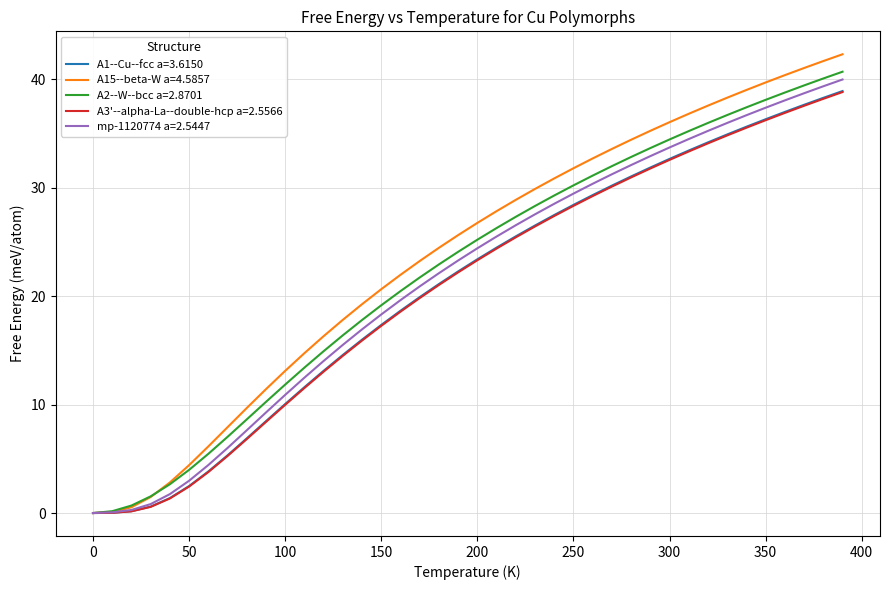

Count the number of categories in the chart.

40